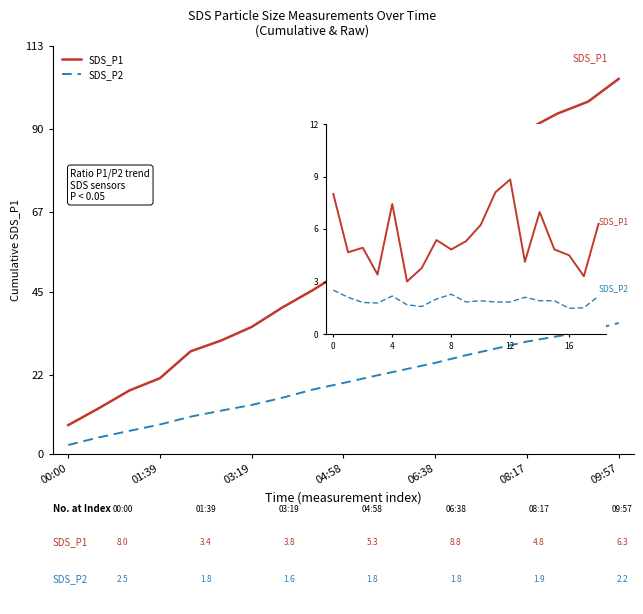

What is the average value of the SDS_P1 series?

5.5